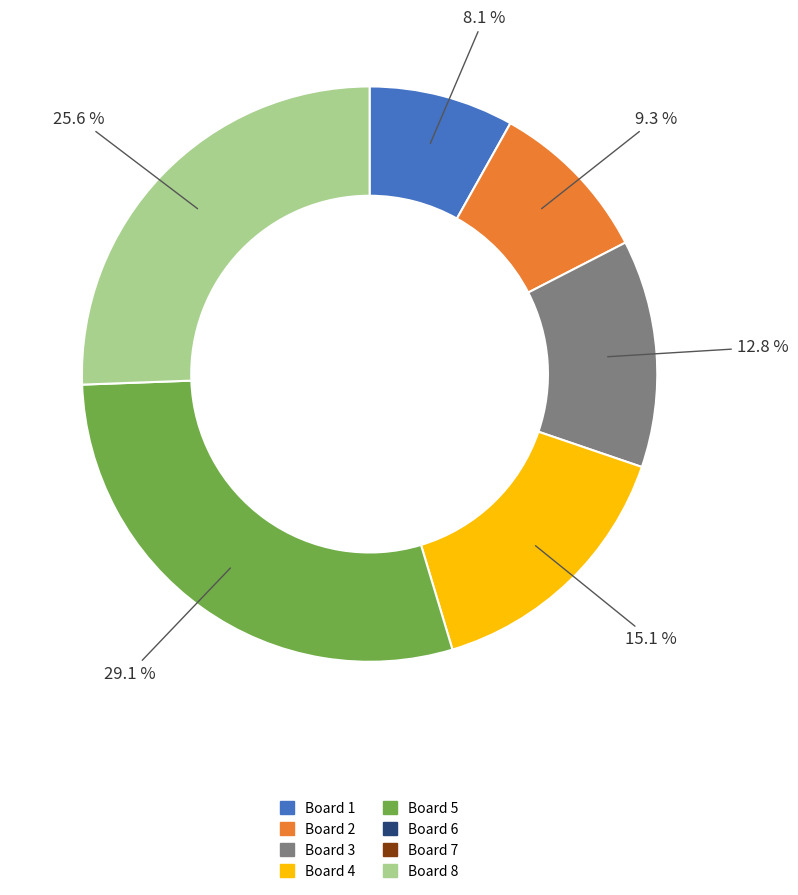

Is there a majority slice in this chart?

No